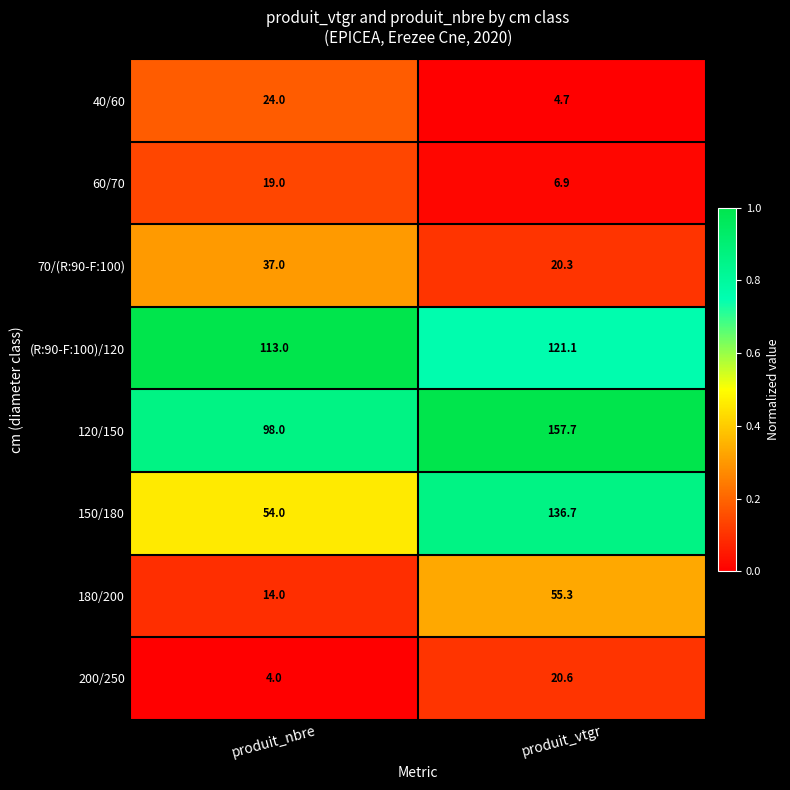

At which label does 70/(R:90-F:100) reach its peak?

produit_nbre